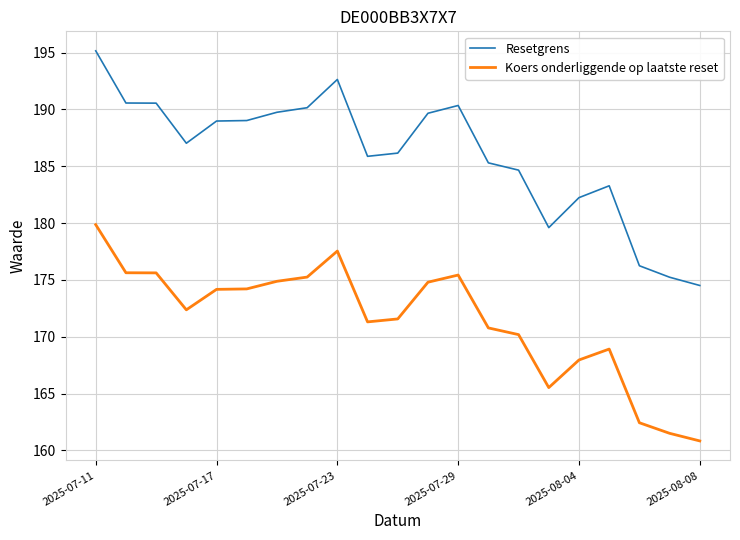

What is the difference between the maximum and minimum values in the Resetgrens series?

20.6